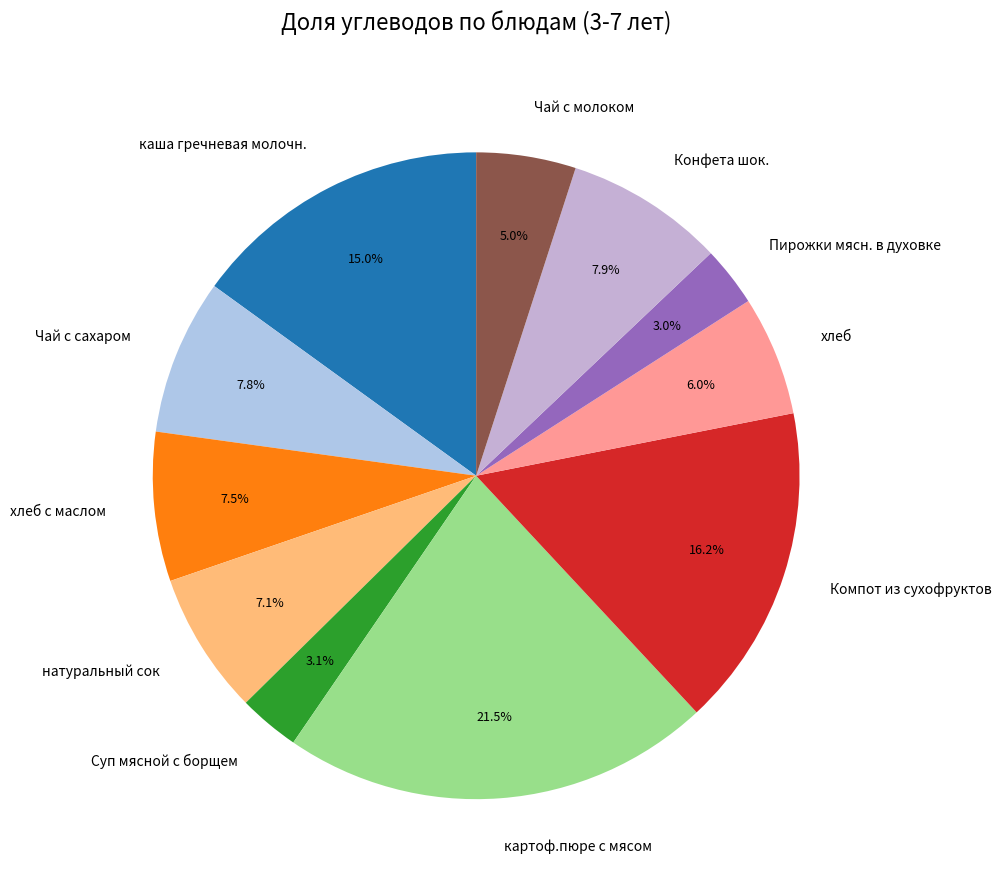

What is the largest slice in the pie chart?

картоф.пюре с мясом